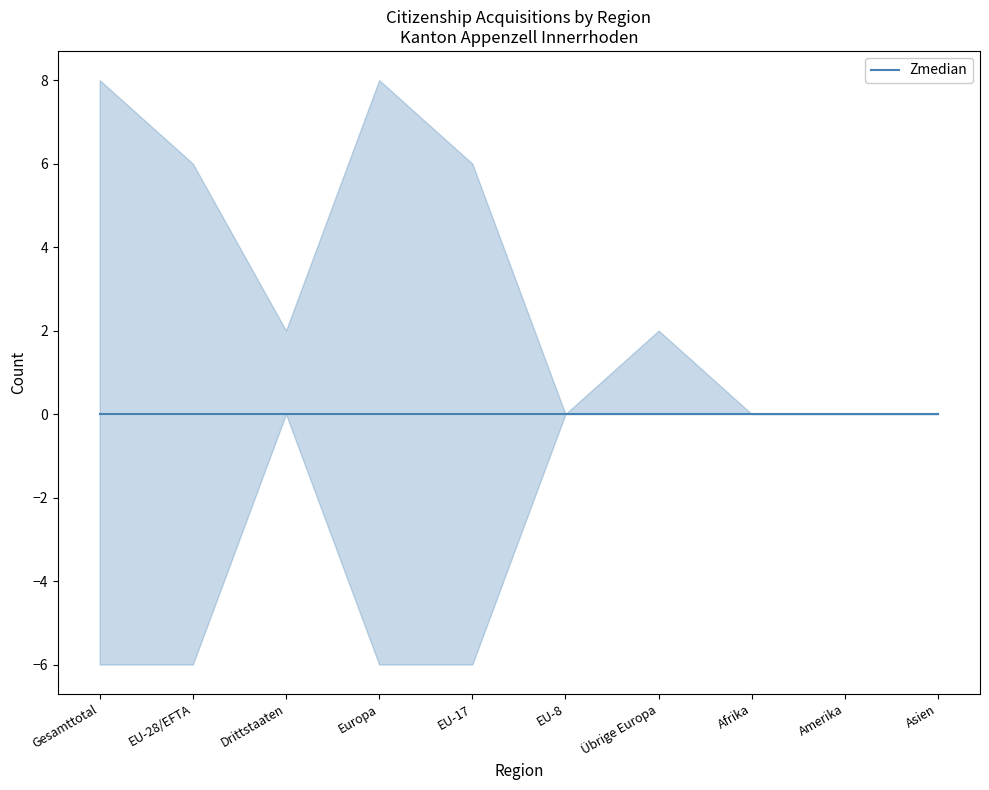

True or false: Total Erwerb has more than 2 interior local peaks.

False